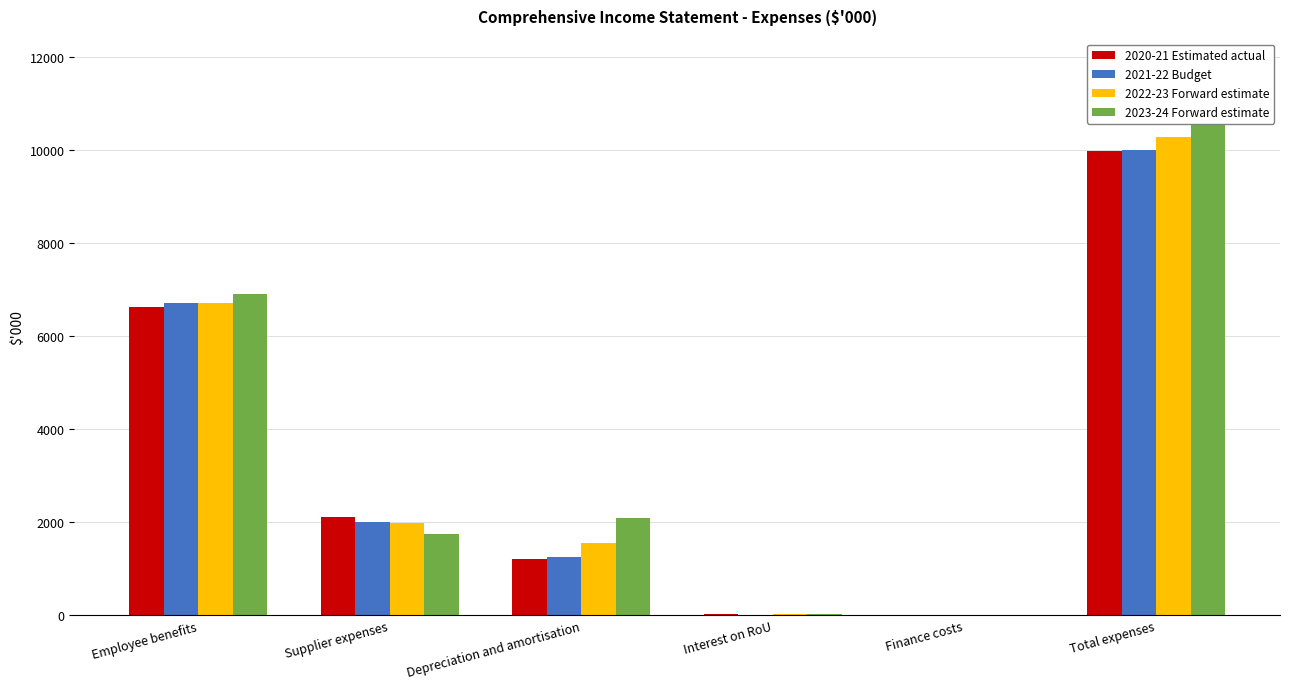

Are the bars horizontal?

No